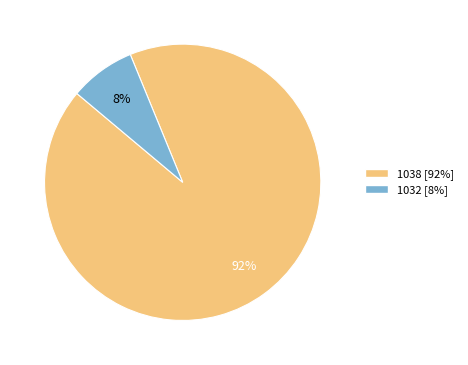

Which slice represents more than half of the pie?

1038